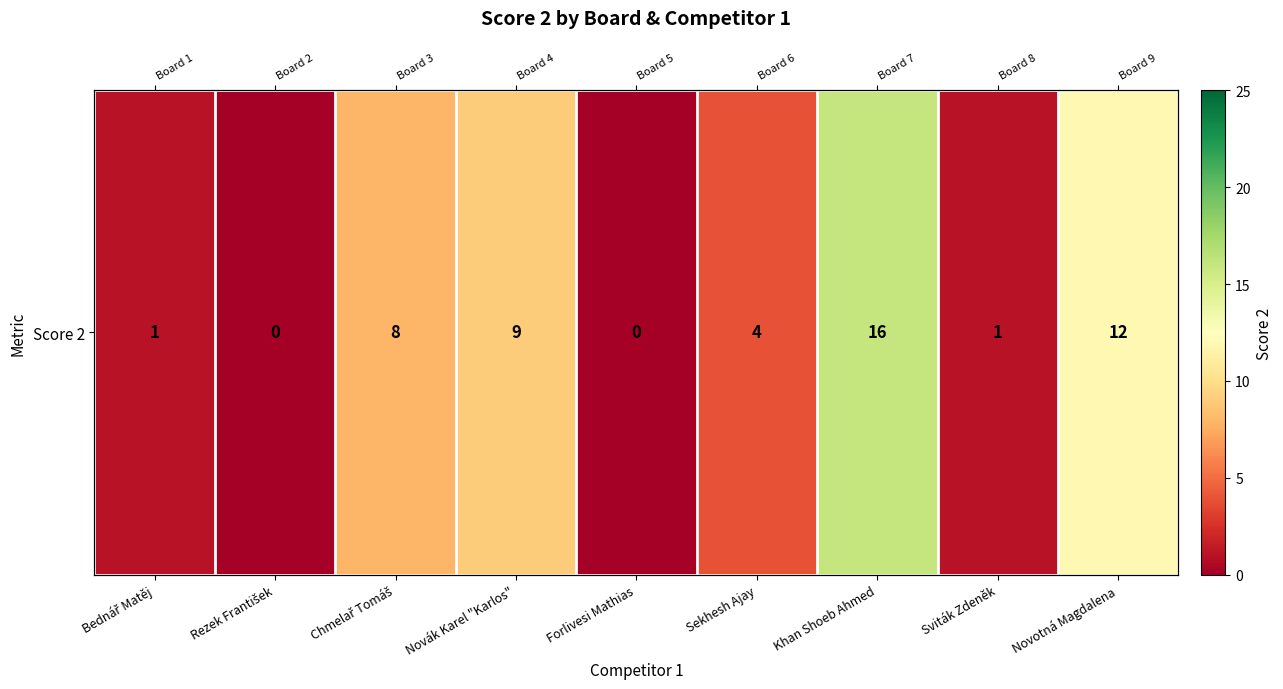

List the labels in order of value, largest first.

Khan Shoeb Ahmed, Novotná Magdalena, Novák Karel "Karlos", Chmelař Tomáš, Sekhesh Ajay, Bednář Matěj, Sviták Zdeněk, Rezek František, Forlivesi Mathias